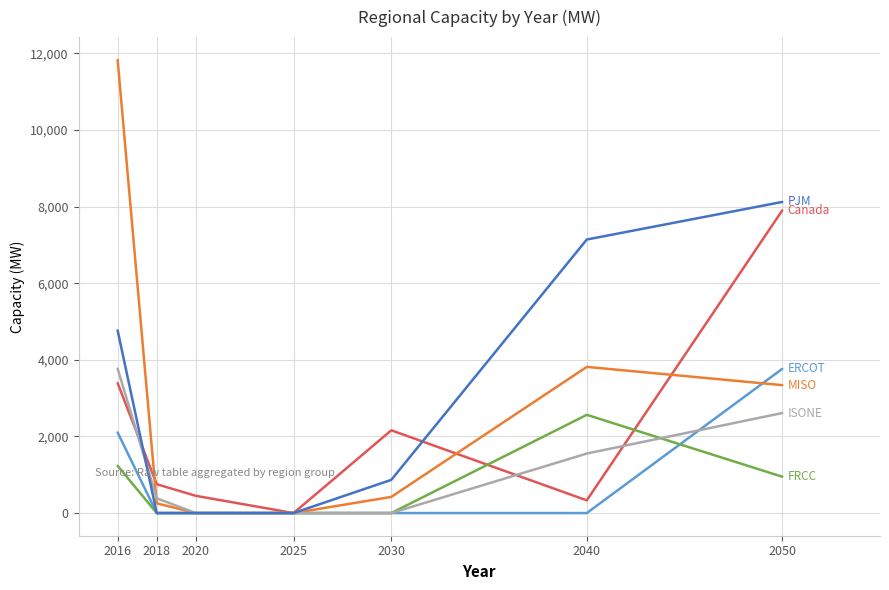

What is the total value across all series at 2030?

3449.5